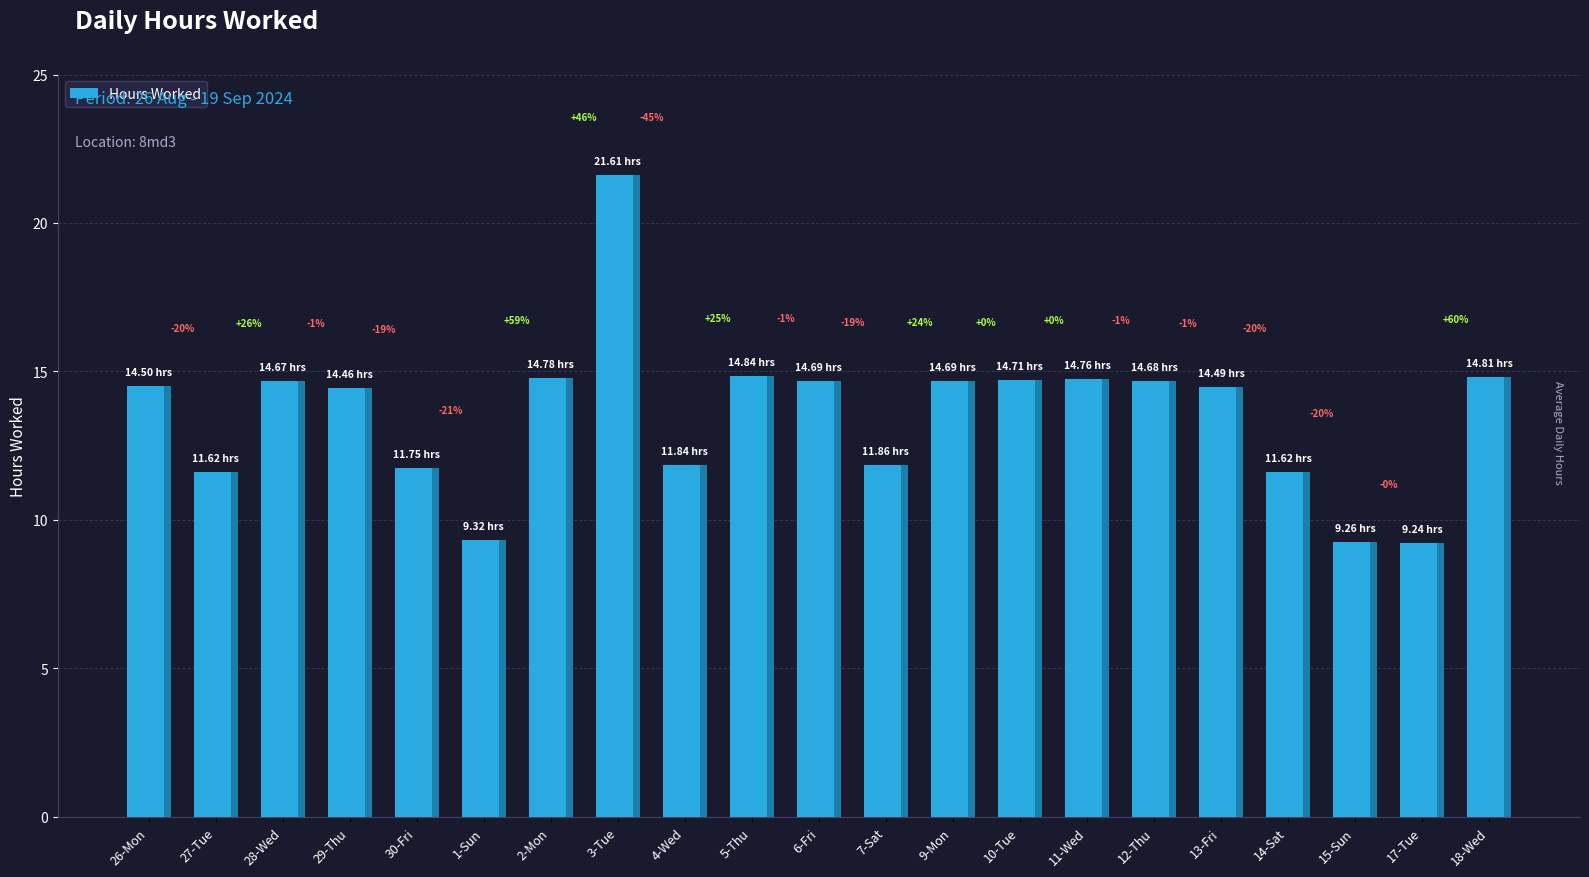

How many series are shown in this chart?

1